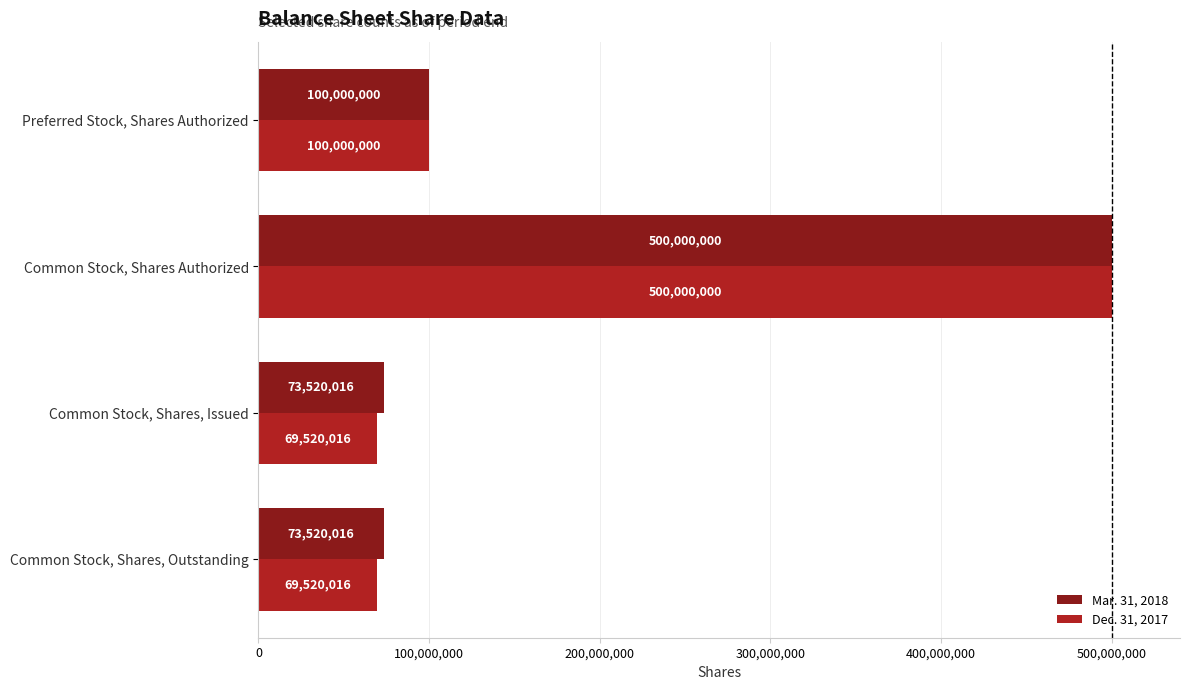

The Mar. 31, 2018 series shows 73520016 at Common Stock, Shares, Issued. True or false?

True